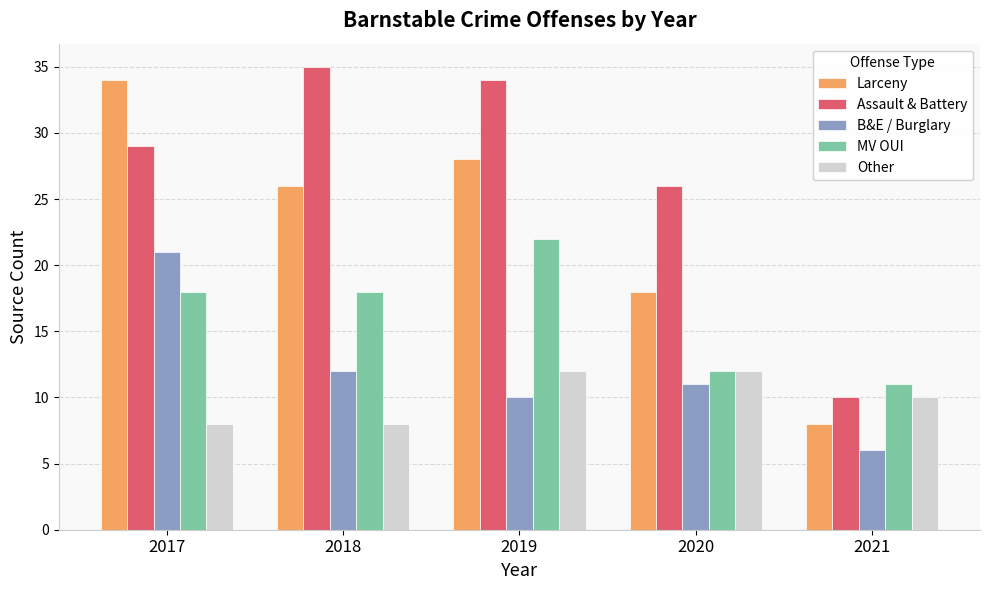

Which series has the widest spread of values?

Larceny